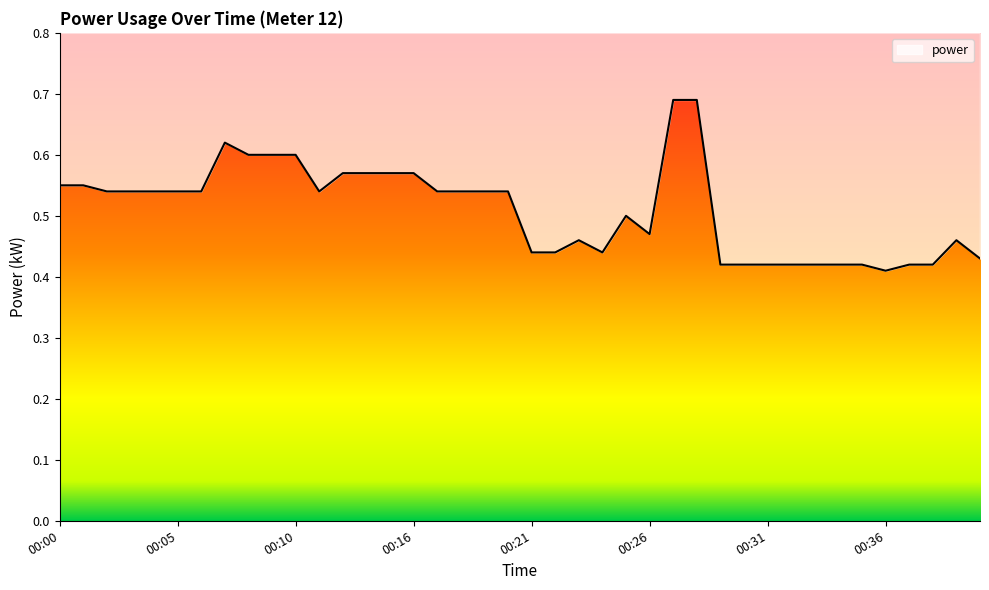

Count the values in the range 0 to 1.

40